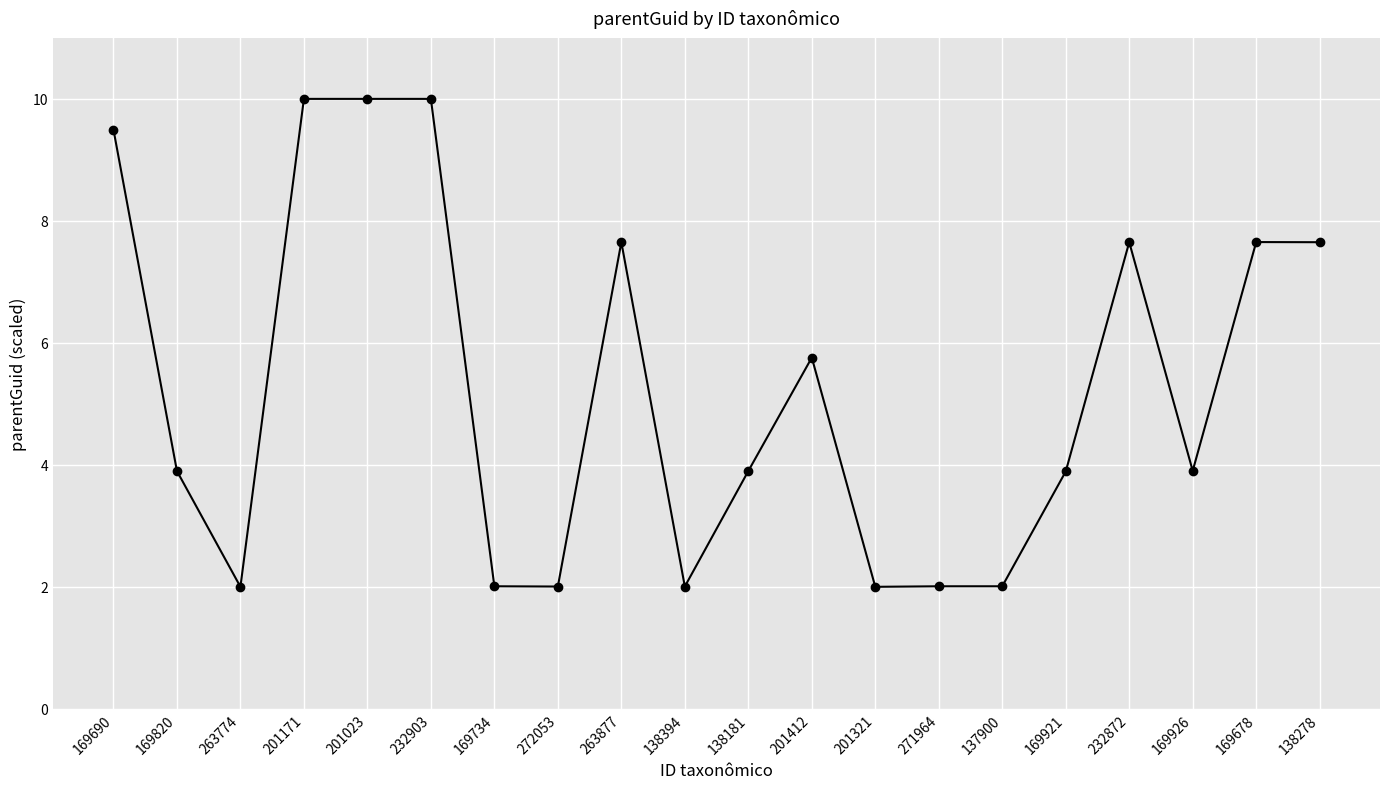

What is the label of the 6th point from the right?

137900